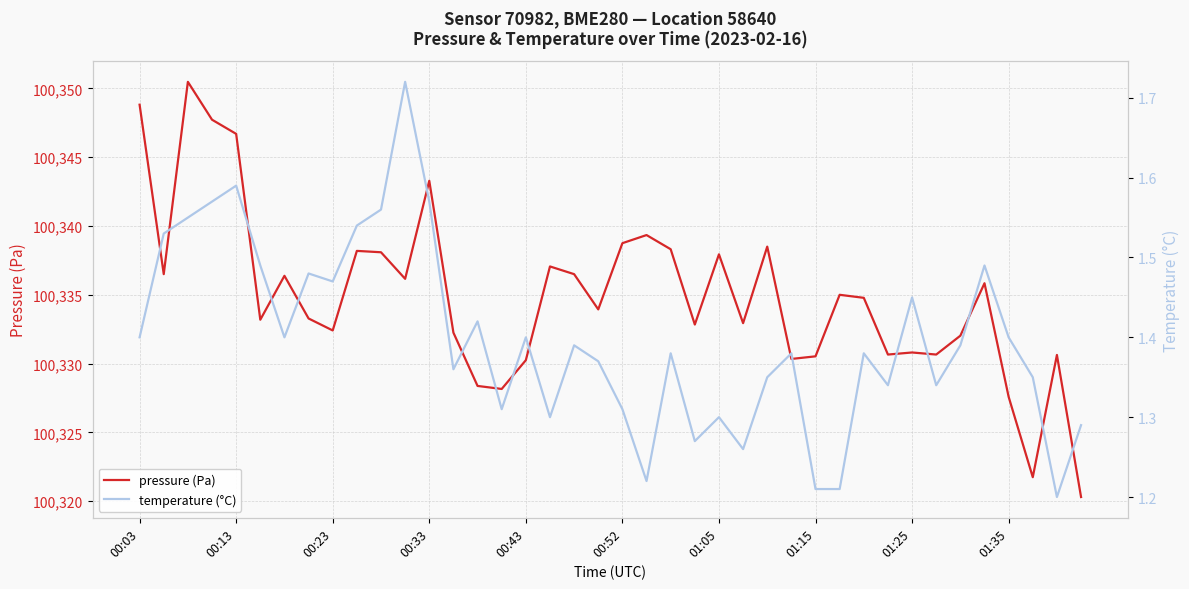

Is it true that temperature (°C) equals 0.8 at 17?

False